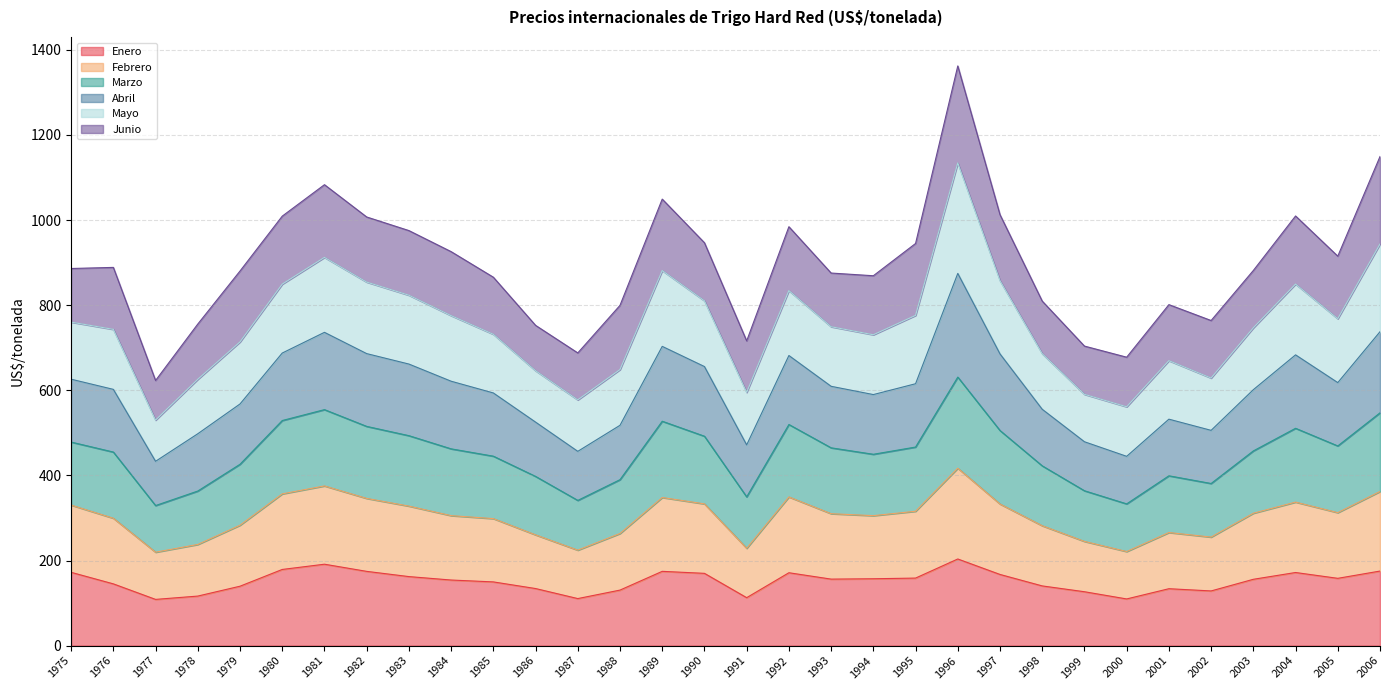

What is the lowest value of the Enero series?

108.6